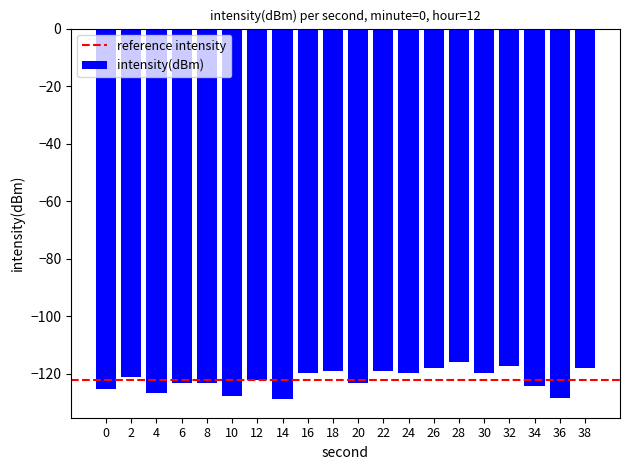

Does the chart contain any negative values?

Yes